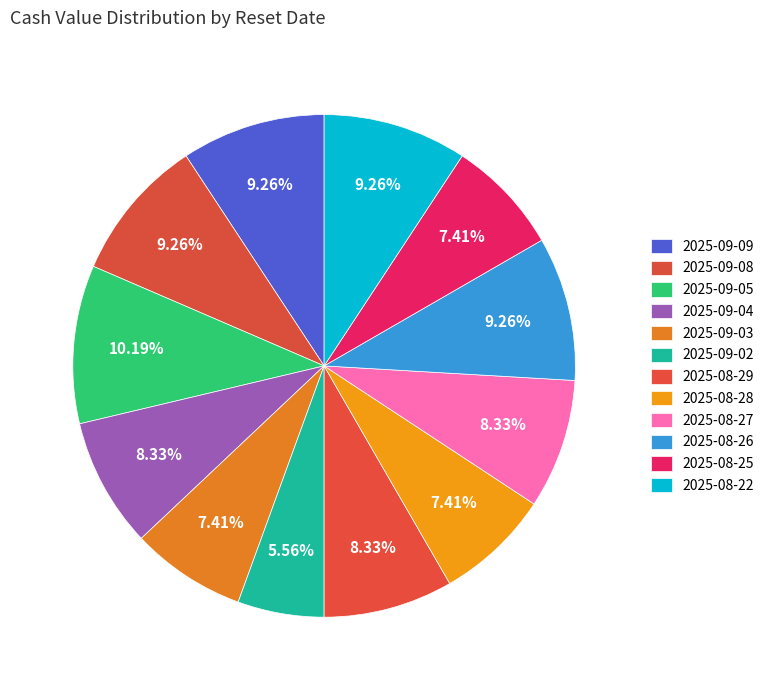

To the nearest percent, what percentage of the pie is 2025-08-29?

8%